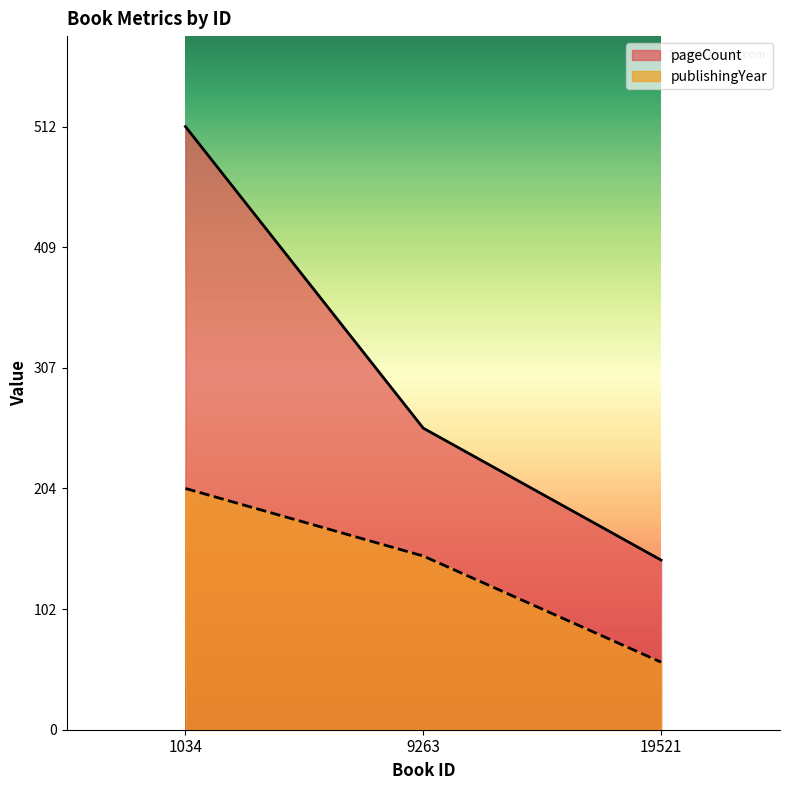

What is the spread (max minus min) of values at 9263?

108.5